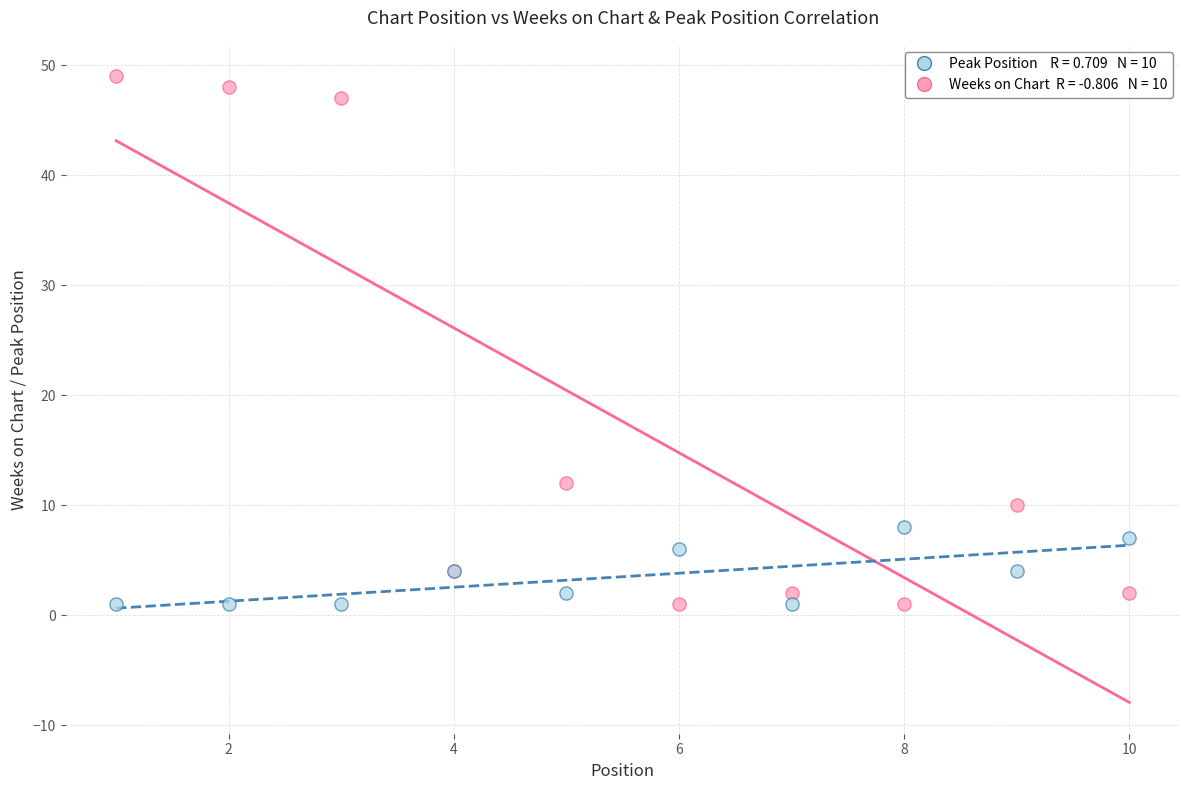

Across all series, what Y value is closest to 25?

12